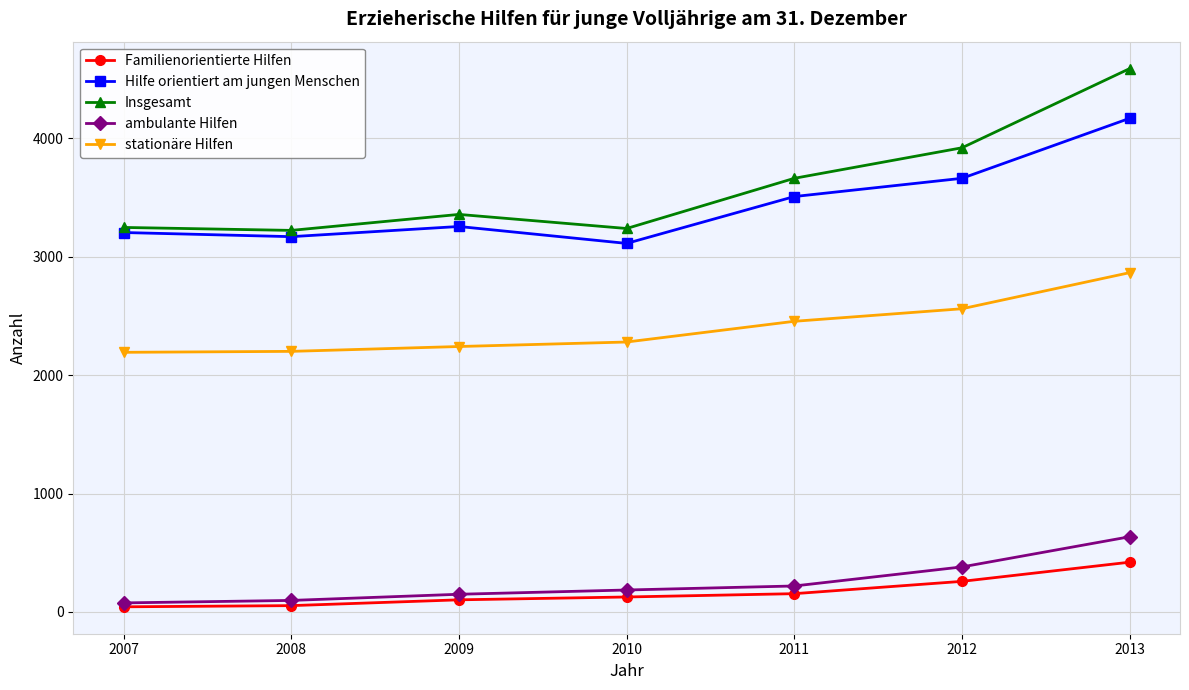

What is the value of the ambulante Hilfen point at the 5th from the left?

219